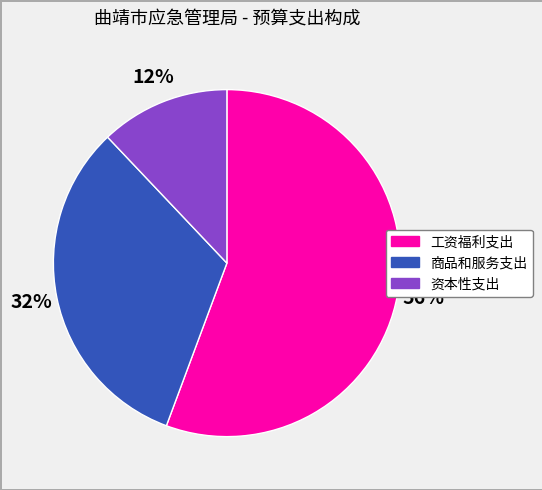

Does 商品和服务支出 represent more than half of the total?

No